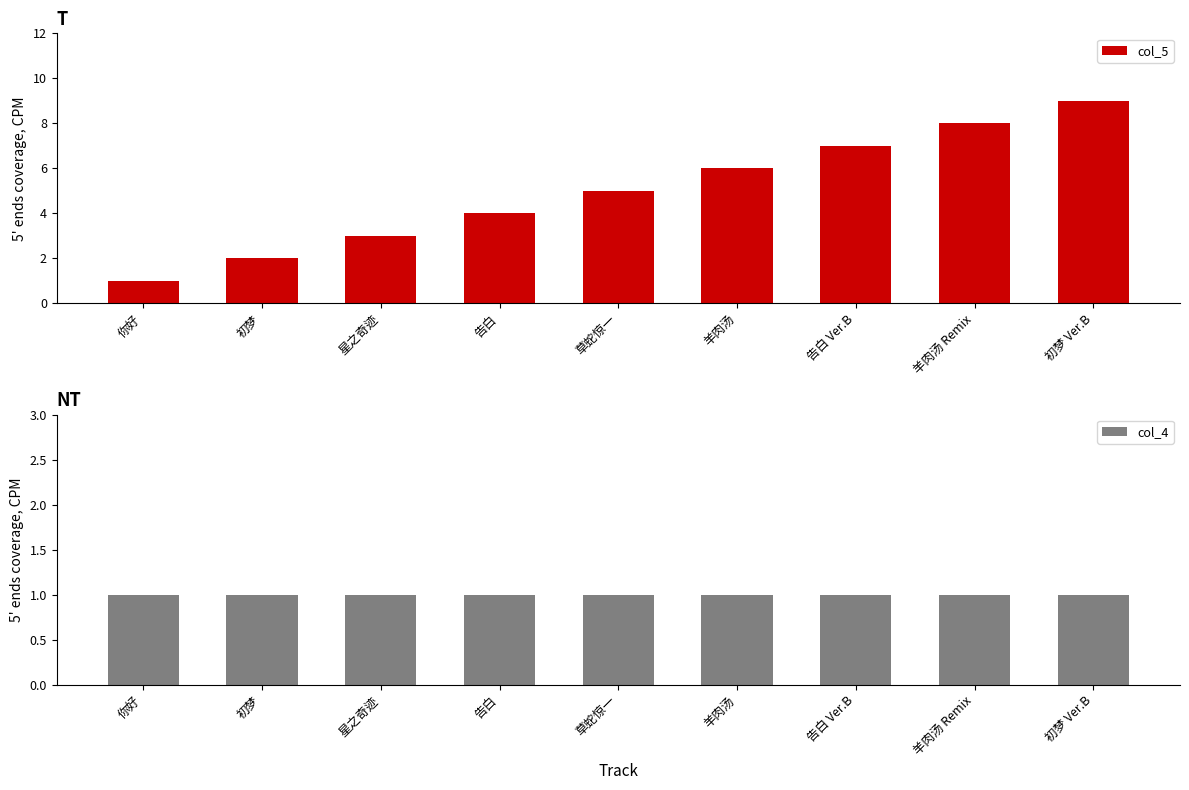

Is it true that col_4 equals 1 at 初梦?

False